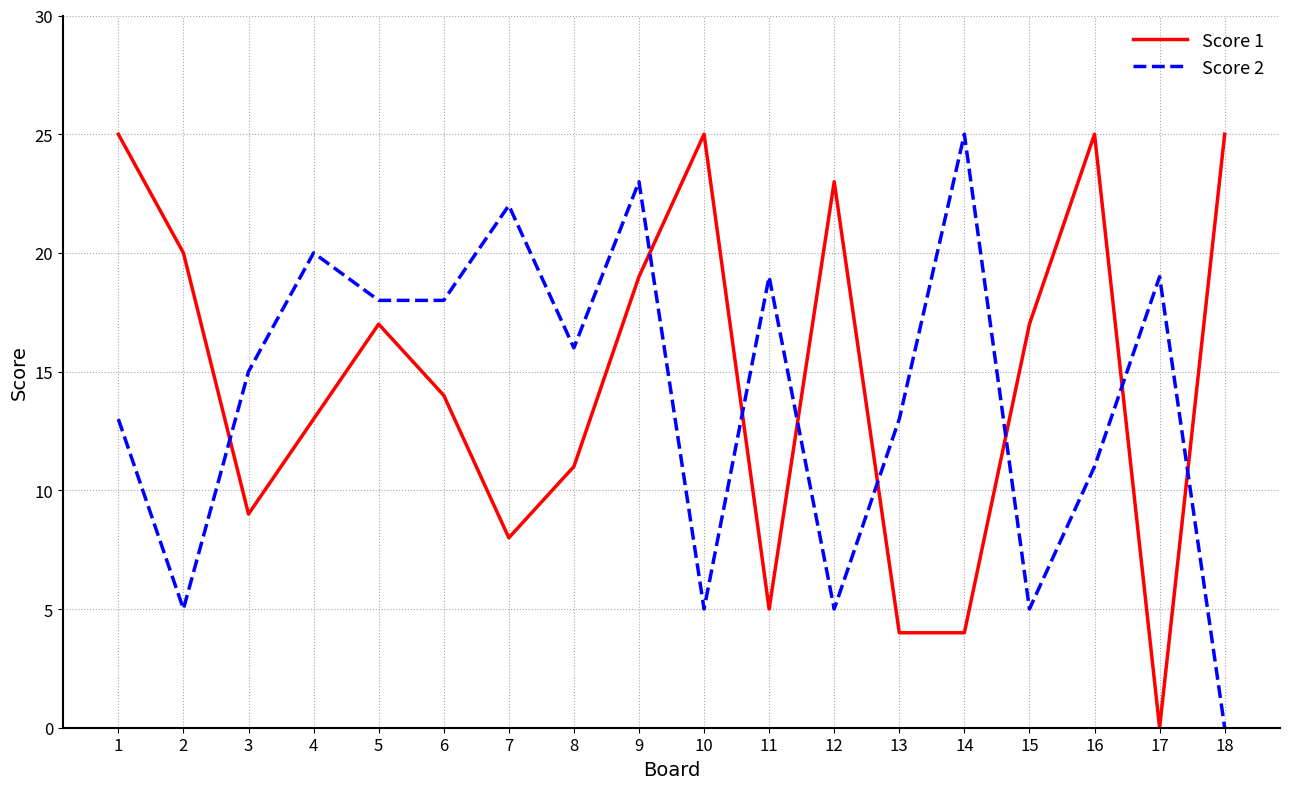

True or false: Score 2 has more than 1 interior local peaks.

True